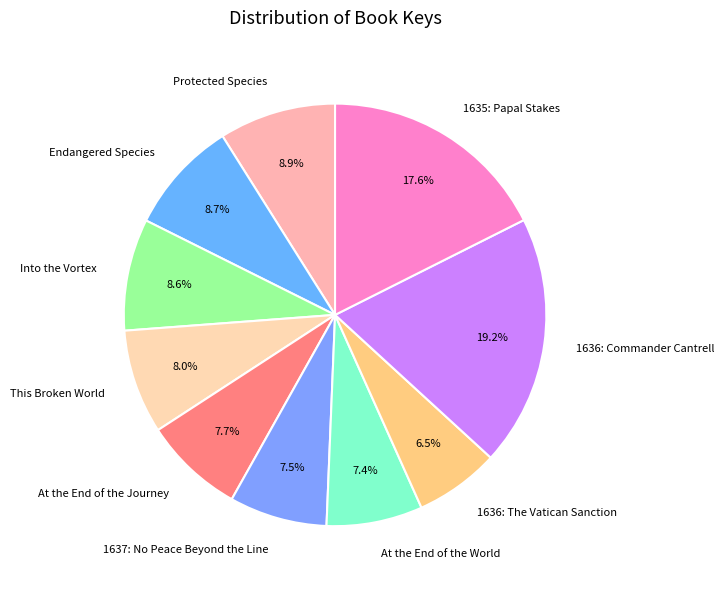

The 1637: No Peace Beyond the Line slice represents 15% of the pie. True or false?

False